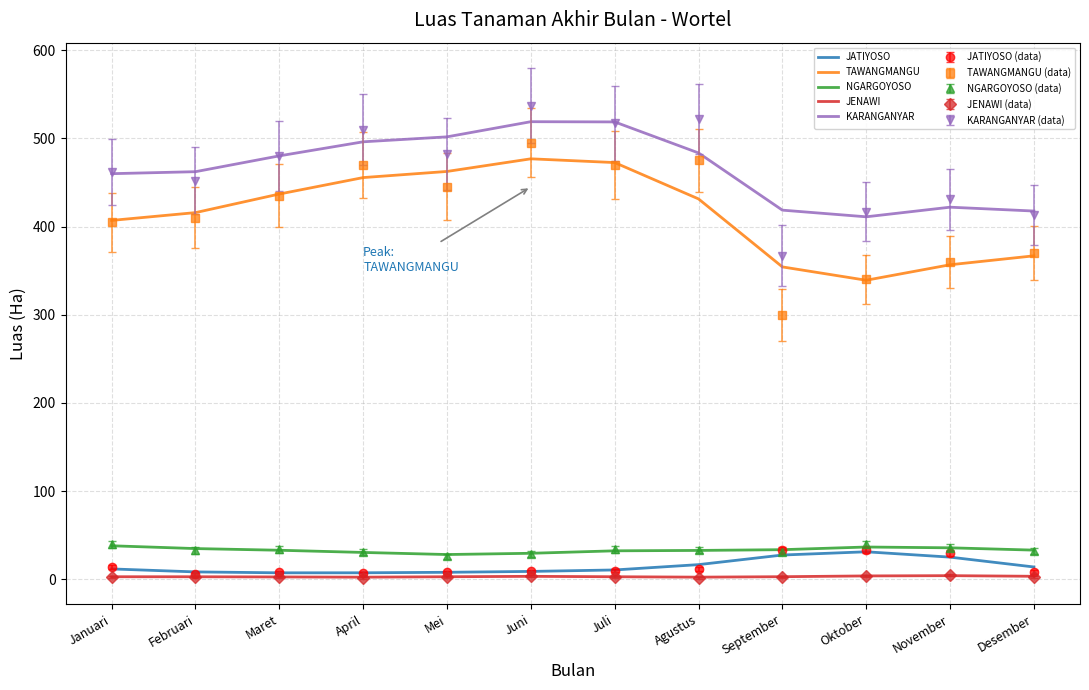

True or false: NGARGOYOSO and TAWANGMANGU cross at least once.

False